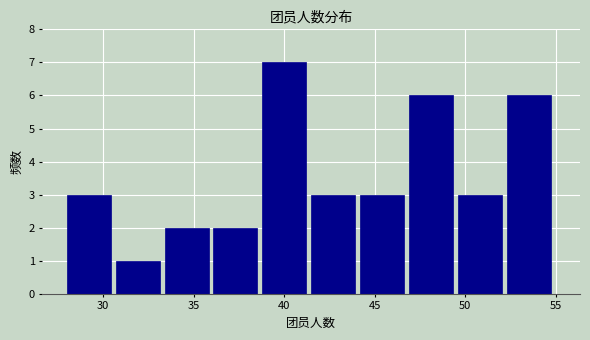

Reading left to right, transcribe this chart: for each bar, give the range it covers on the x-axis and its height. Neither the bar edges nor the heights are printed on the chart, so give them approximately, as read against the axes.

28.0 to 30.7: 3
30.7 to 33.4: 1
33.4 to 36.1: 2
36.1 to 38.8: 2
38.8 to 41.5: 7
41.5 to 44.2: 3
44.2 to 46.9: 3
46.9 to 49.6: 6
49.6 to 52.3: 3
52.3 to 55.0: 6